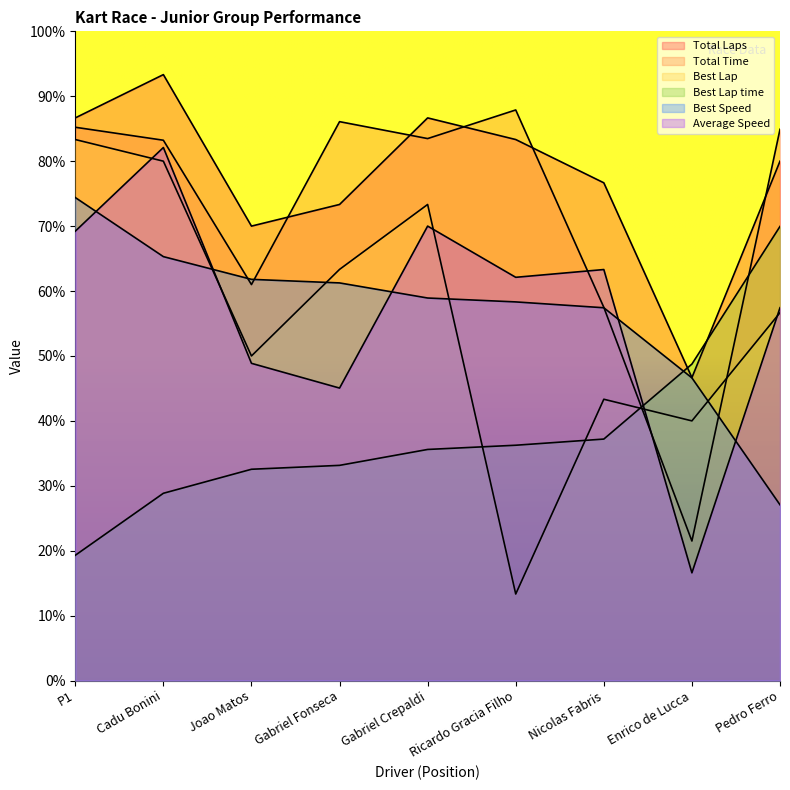

What is the average value of the Total Time series?

72.3